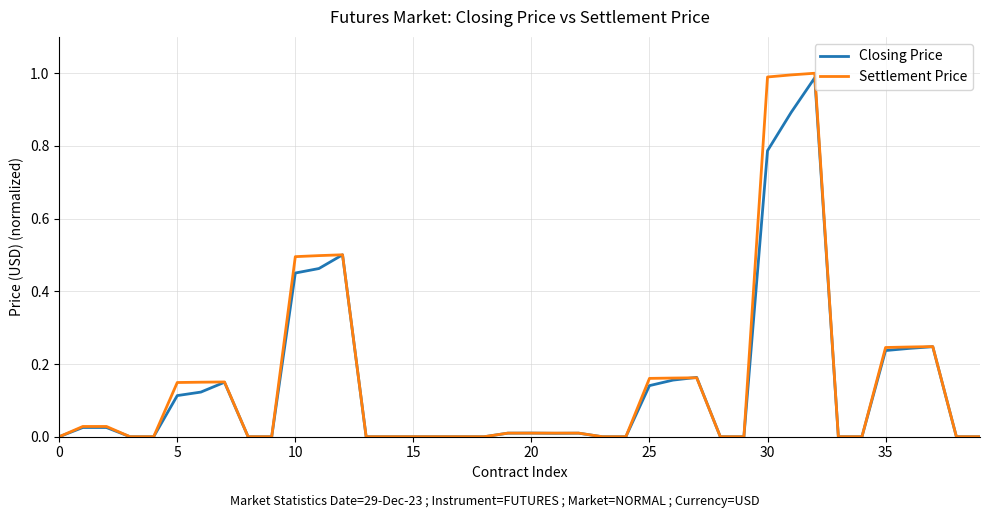

What is the value of the Settlement Price point at the 6th from the left?

0.1